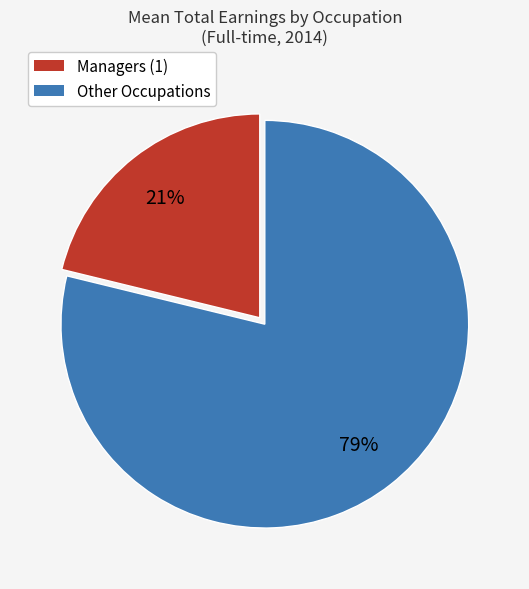

To the nearest percent, what is the average slice percentage?

50%